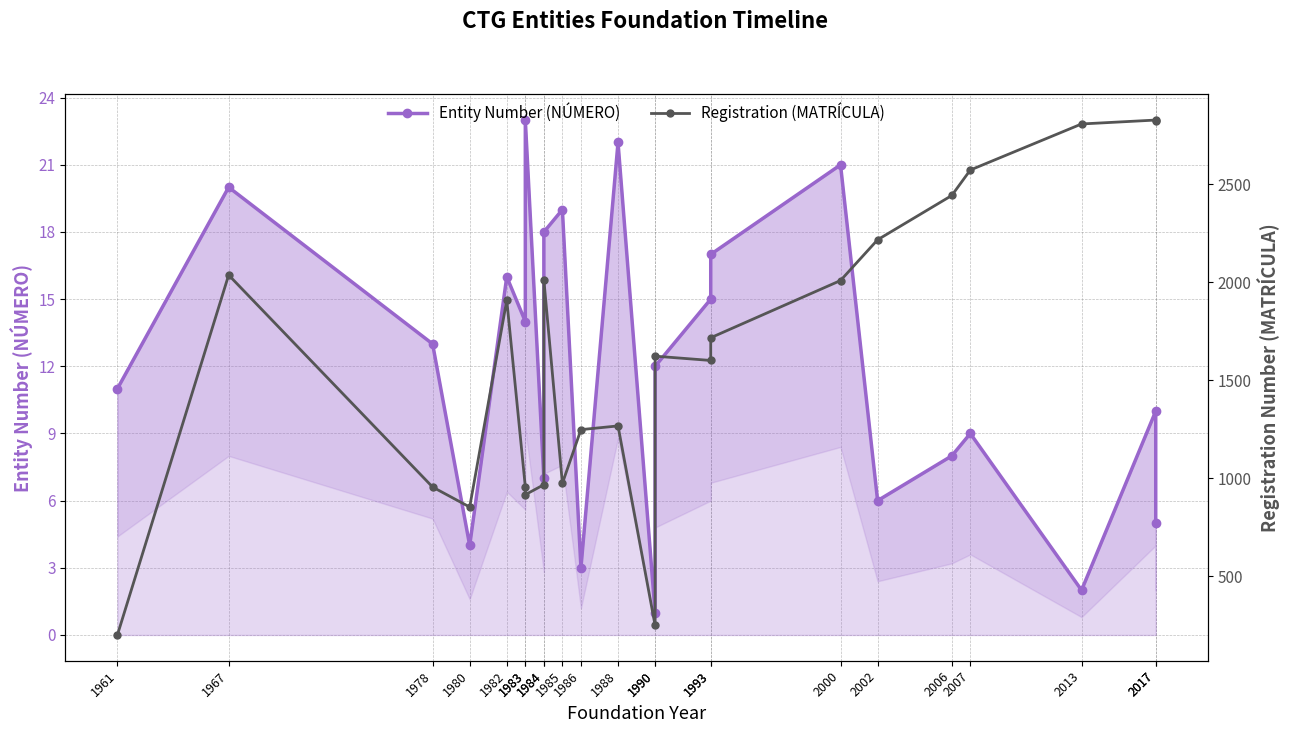

What is the total value across all series at 1984?

974